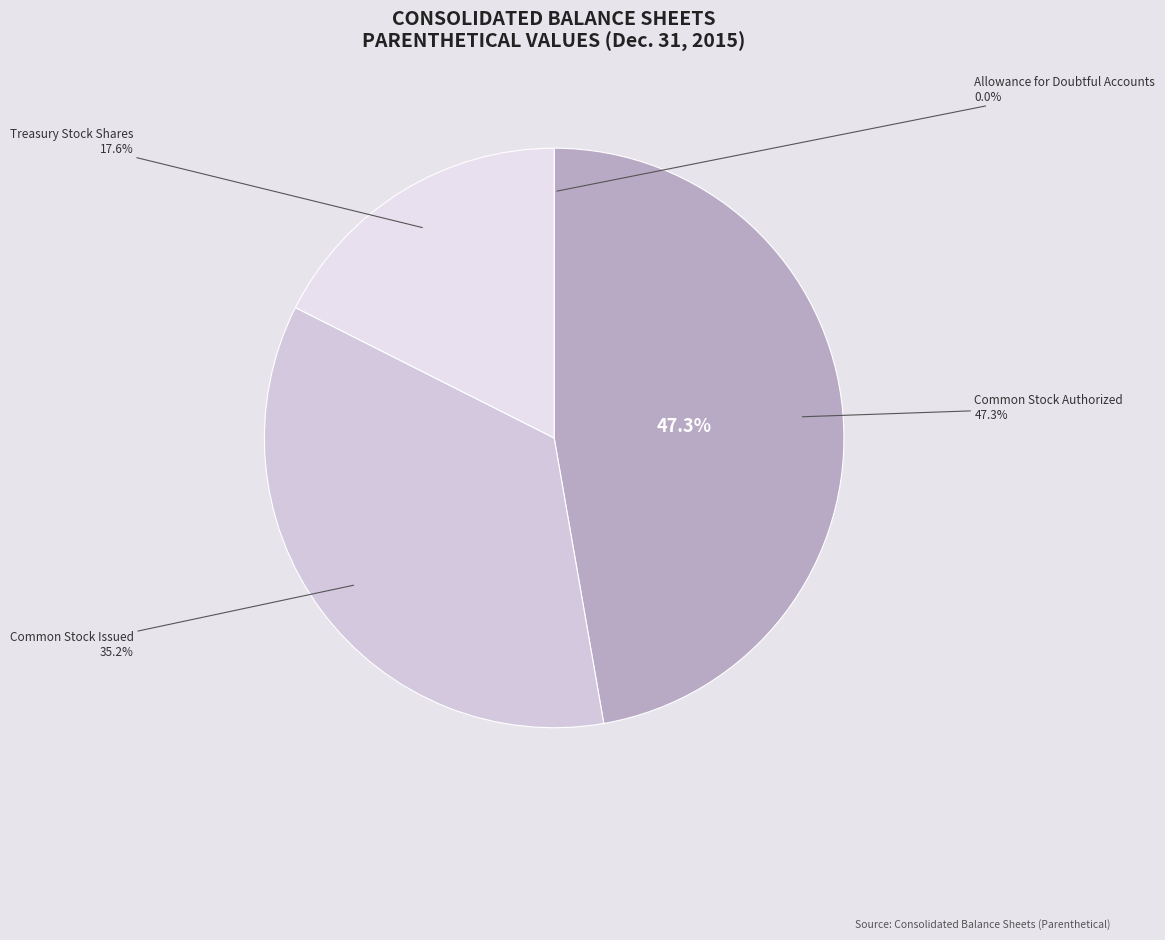

Does Common Stock Issued account for over 50% of the chart?

No